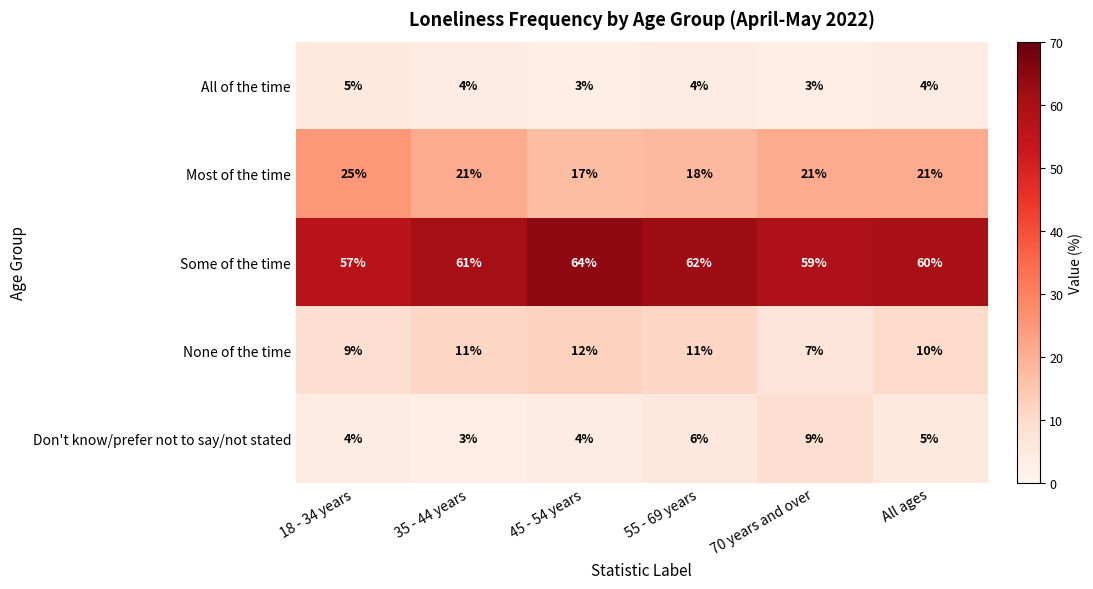

What is the total value across all series at 35 - 44 years?

100